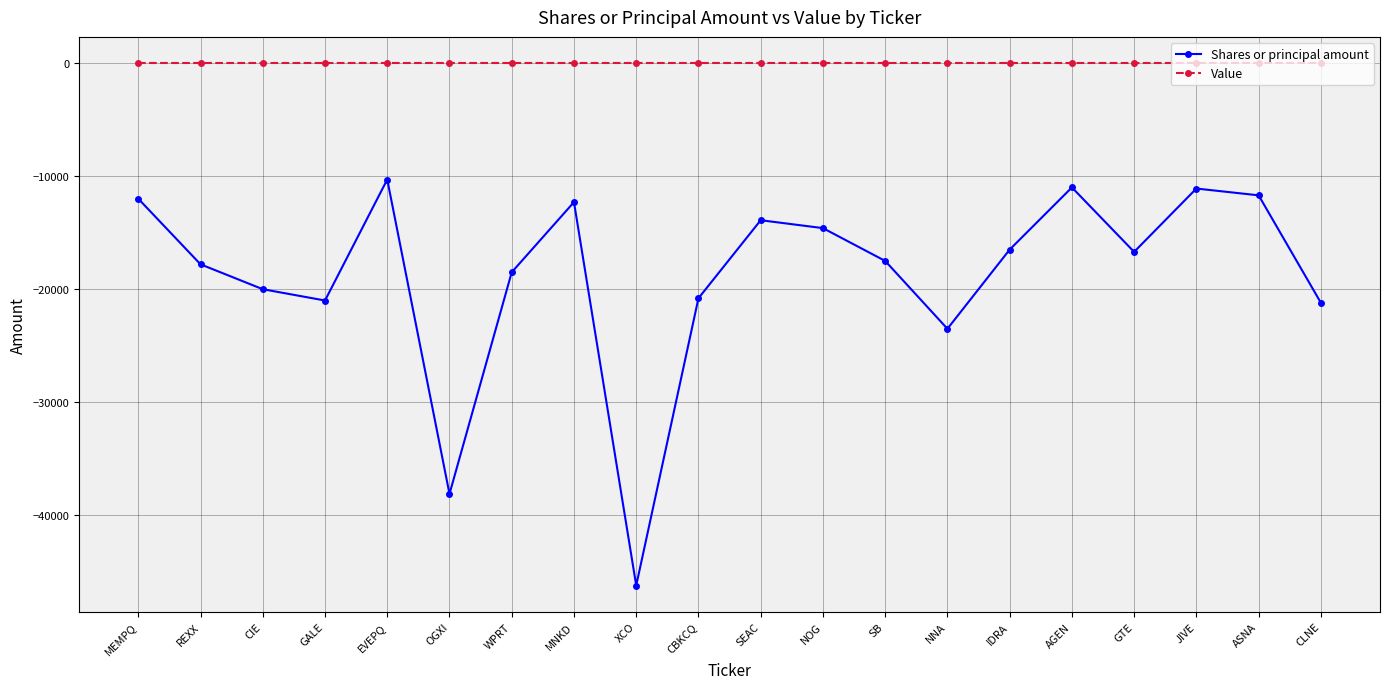

True or false: Value and Shares or principal amount intersect in this chart.

False